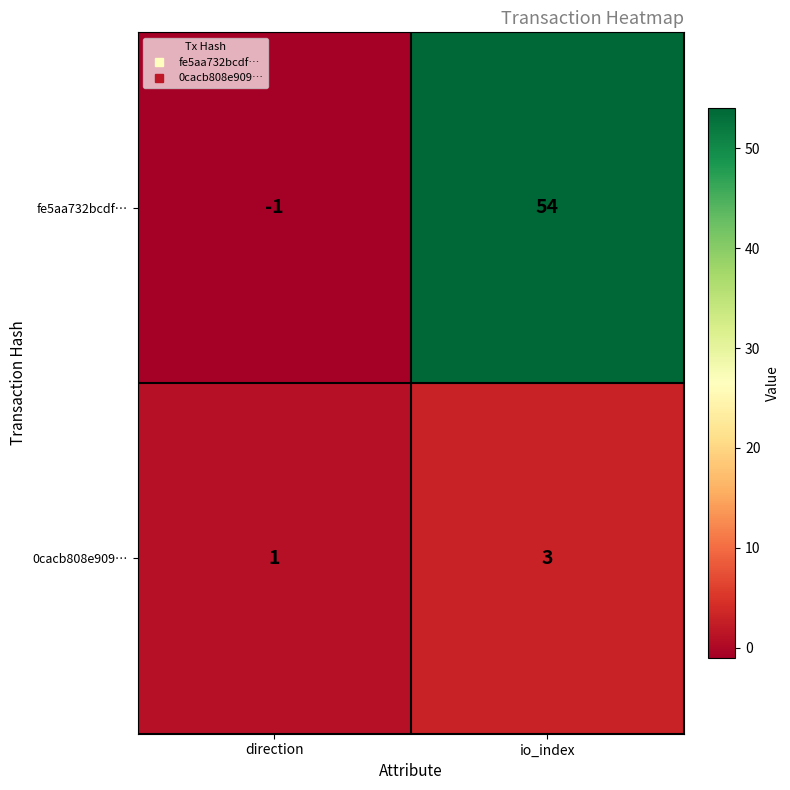

Rank the series at direction from lowest to highest value.

fe5aa732bcdf…, 0cacb808e909…